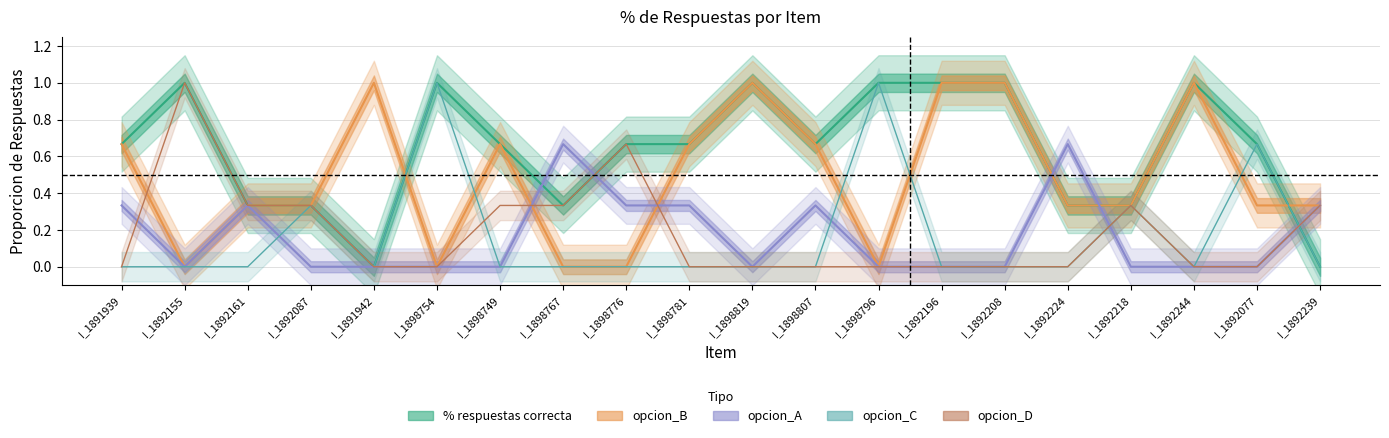

True or false: opcion_B has more than 1 interior local peaks.

True